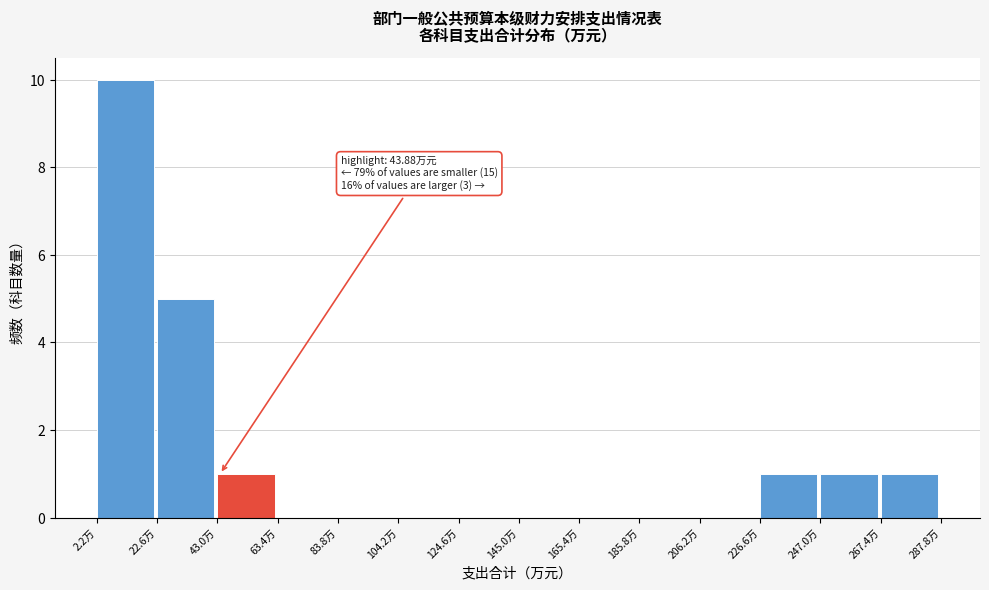

Which range on the x-axis has the tallest bar?

0 to 25